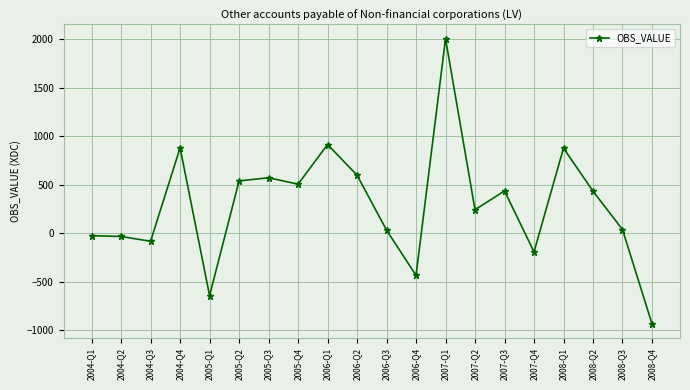

How many positive values are there?

13